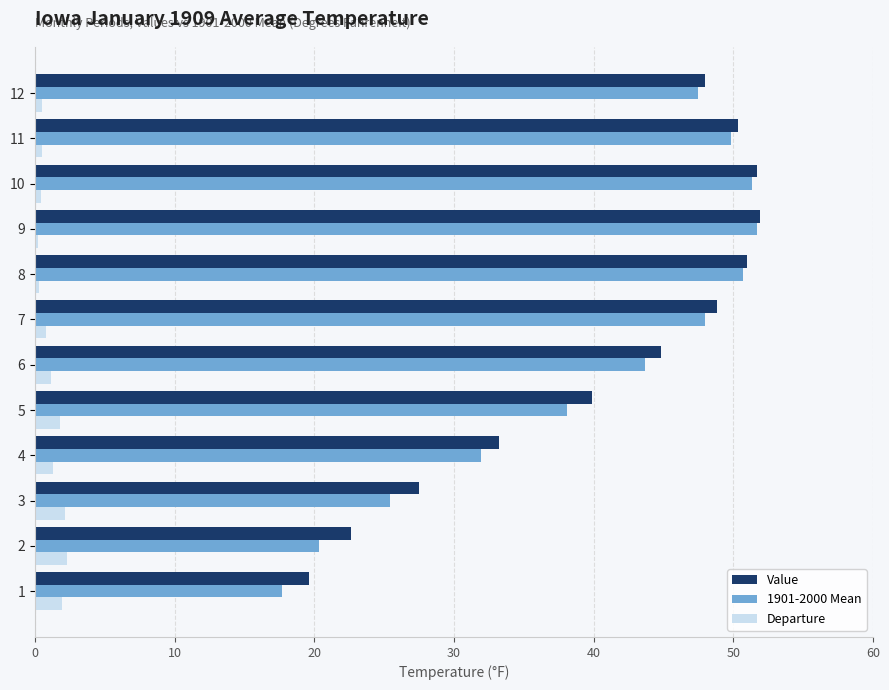

What is the highest value of the 1901-2000 Mean series?

51.7